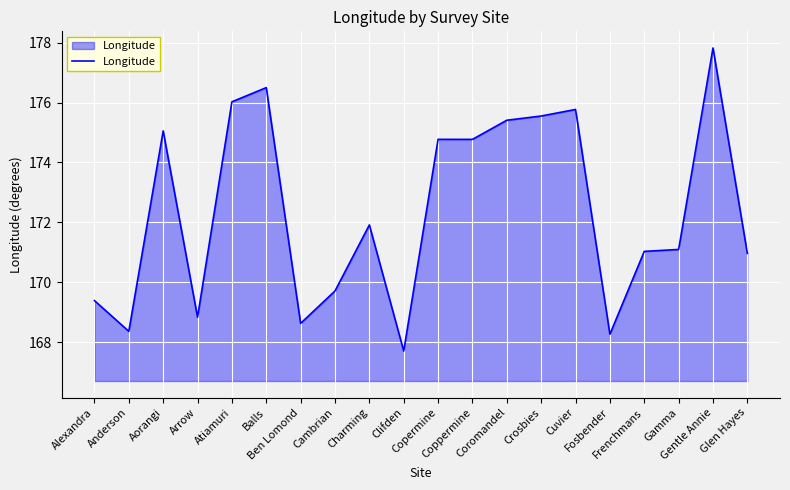

What is the difference between the maximum and minimum values?

10.1